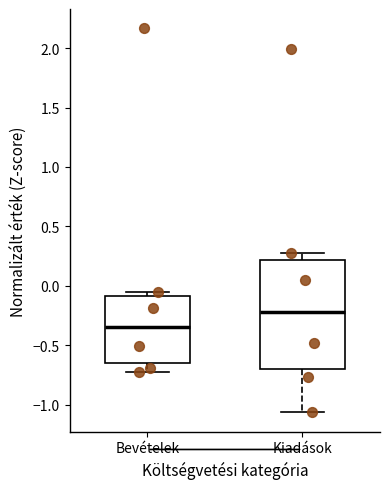

Comparing the boxes themselves (not the whiskers), which one is the tallest?

Kiadások